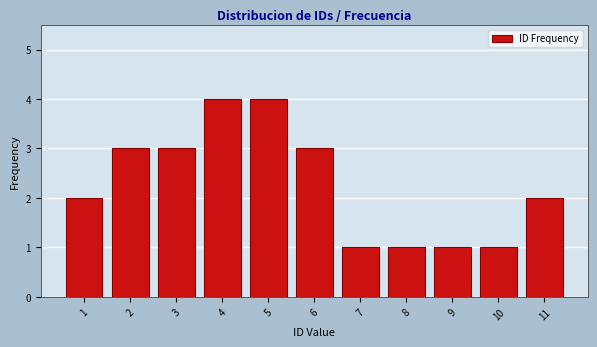

Reading right to left, what are all the values shown in this chart?

11=2	10=1	9=1	8=1	7=1	6=3	5=4	4=4	3=3	2=3	1=2